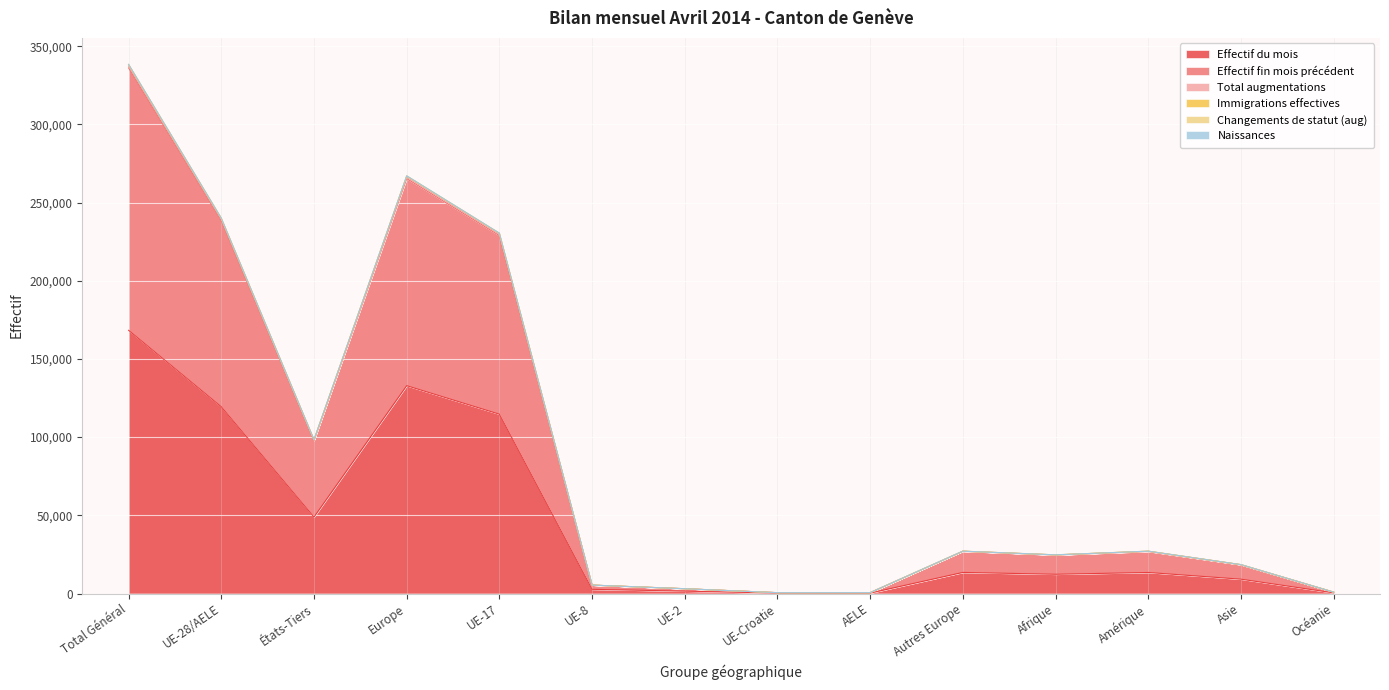

Which has a higher value, Total Général or AELE?

Total Général